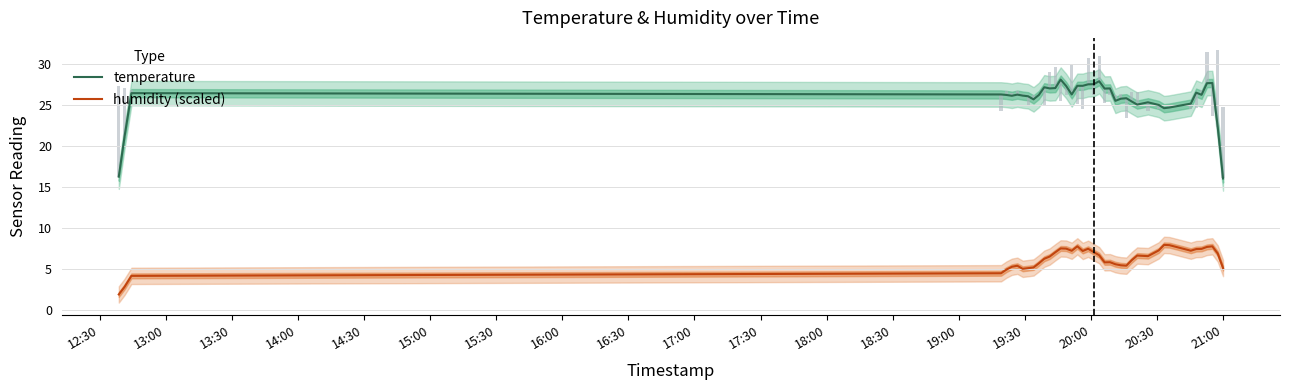

What is the minimum value for temperature?

16.0